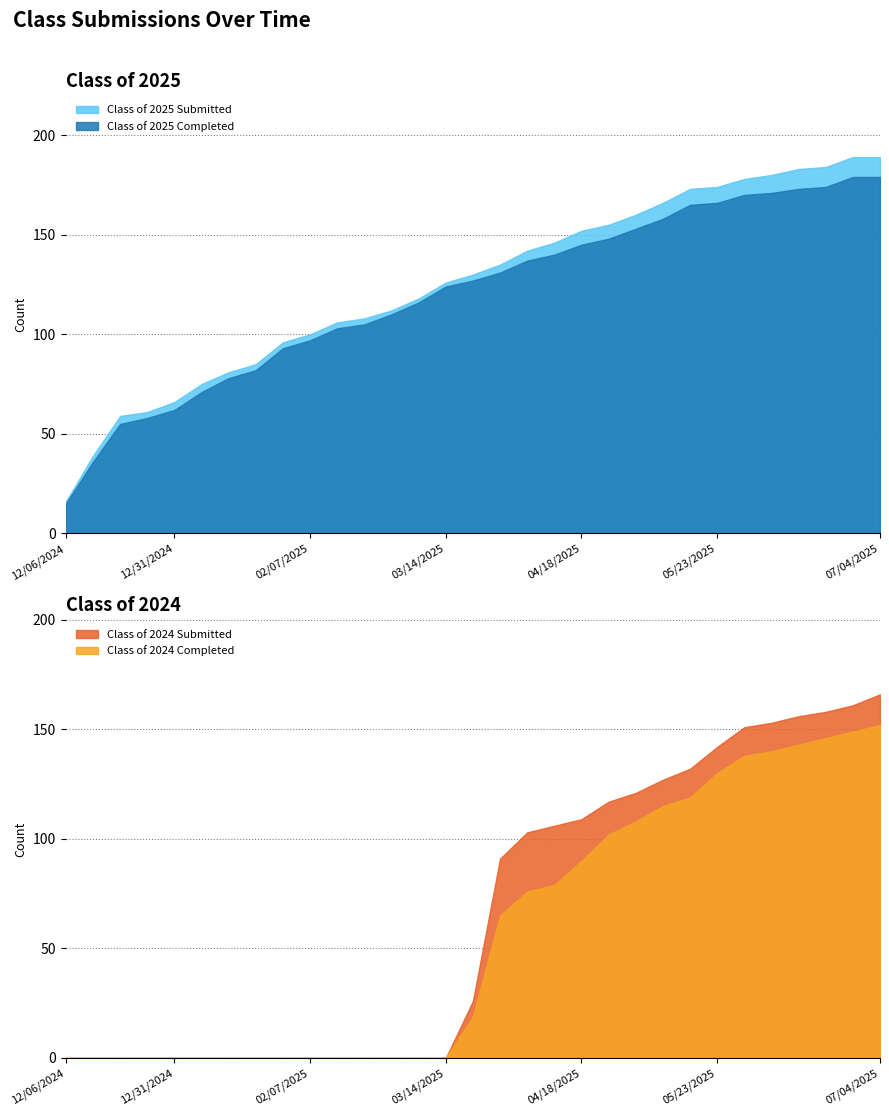

Reading left to right, list all the values displayed in this chart.

Class of 2025 Submitted: 12/06/2024=16	12/13/2024=39	12/20/2024=59	12/27/2024=61	12/31/2024=66	01/10/2025=75	01/17/2025=81	01/24/2025=85	01/31/2025=96	02/07/2025=100	02/14/2025=106	02/21/2025=108	02/28/2025=112	03/07/2025=118	03/14/2025=126	03/21/2025=130	03/28/2025=135	04/04/2025=142	04/11/2025=146	04/18/2025=152	04/24/2025=155	05/02/2025=160	05/09/2025=166	05/16/2025=173	05/23/2025=174	05/30/2025=178	06/06/2025=180	06/13/2025=183	06/20/2025=184	06/27/2025=189	07/04/2025=189
Class of 2025 Completed: 12/06/2024=15	12/13/2024=36	12/20/2024=55	12/27/2024=58	12/31/2024=62	01/10/2025=71	01/17/2025=78	01/24/2025=82	01/31/2025=93	02/07/2025=97	02/14/2025=103	02/21/2025=105	02/28/2025=110	03/07/2025=116	03/14/2025=124	03/21/2025=127	03/28/2025=131	04/04/2025=137	04/11/2025=140	04/18/2025=145	04/24/2025=148	05/02/2025=153	05/09/2025=158	05/16/2025=165	05/23/2025=166	05/30/2025=170	06/06/2025=171	06/13/2025=173	06/20/2025=174	06/27/2025=179	07/04/2025=179
Class of 2024 Submitted: 12/06/2024=0	12/13/2024=0	12/20/2024=0	12/27/2024=0	12/31/2024=0	01/10/2025=0	01/17/2025=0	01/24/2025=0	01/31/2025=0	02/07/2025=0	02/14/2025=0	02/21/2025=0	02/28/2025=0	03/07/2025=0	03/14/2025=0	03/21/2025=26	03/28/2025=91	04/04/2025=103	04/11/2025=106	04/18/2025=109	04/24/2025=117	05/02/2025=121	05/09/2025=127	05/16/2025=132	05/23/2025=142	05/30/2025=151	06/06/2025=153	06/13/2025=156	06/20/2025=158	06/27/2025=161	07/04/2025=166
Class of 2024 Completed: 12/06/2024=0	12/13/2024=0	12/20/2024=0	12/27/2024=0	12/31/2024=0	01/10/2025=0	01/17/2025=0	01/24/2025=0	01/31/2025=0	02/07/2025=0	02/14/2025=0	02/21/2025=0	02/28/2025=0	03/07/2025=0	03/14/2025=0	03/21/2025=19	03/28/2025=65	04/04/2025=76	04/11/2025=79	04/18/2025=90	04/24/2025=102	05/02/2025=108	05/09/2025=115	05/16/2025=119	05/23/2025=130	05/30/2025=138	06/06/2025=140	06/13/2025=143	06/20/2025=146	06/27/2025=149	07/04/2025=152